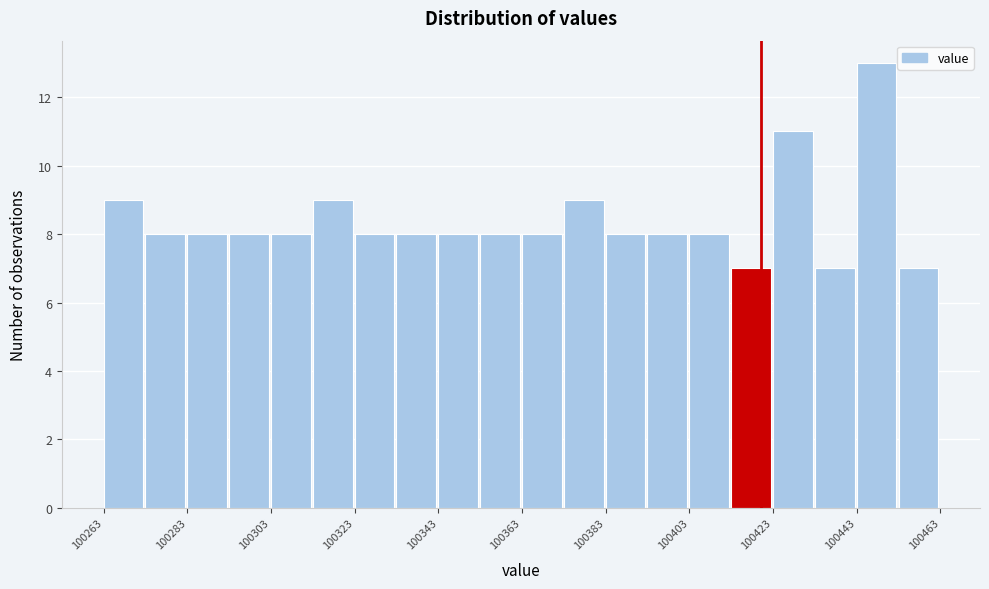

Reading left to right, list every bar in this chart as the range it spans on the x-axis followed by its height. Neither the bar edges nor the heights are printed on the chart, so give them approximately, as read against the axes.

100264 to 100274: 9
100274 to 100284: 8
100284 to 100294: 8
100294 to 100304: 8
100304 to 100314: 8
100314 to 100322: 9
100322 to 100332: 8
100332 to 100342: 8
100342 to 100352: 8
100352 to 100362: 8
100362 to 100372: 8
100372 to 100382: 9
100382 to 100392: 8
100392 to 100402: 8
100402 to 100412: 8
100412 to 100422: 7
100422 to 100432: 11
100432 to 100442: 7
100442 to 100452: 13
100452 to 100462: 7